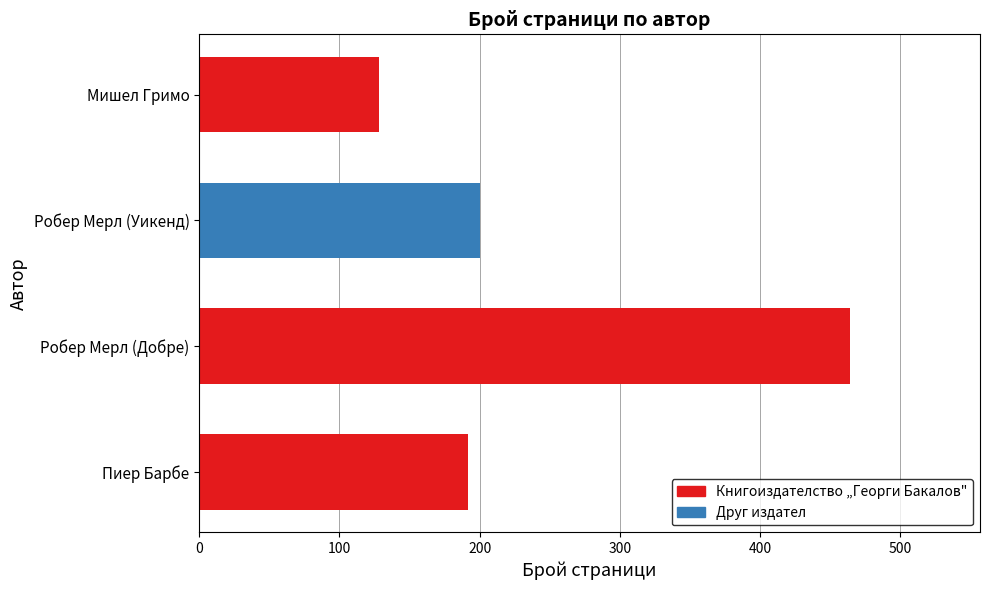

Approximately how many times larger is the value at Робер Мерл (Добре) compared to Мишел Гримо?

3.6